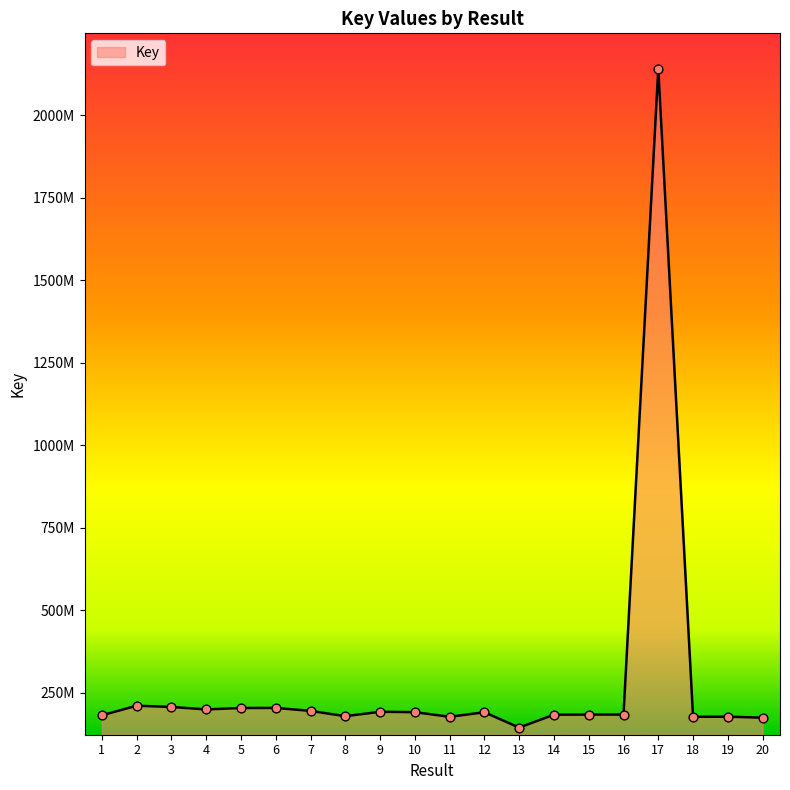

Between 11 and 16, which is larger?

16